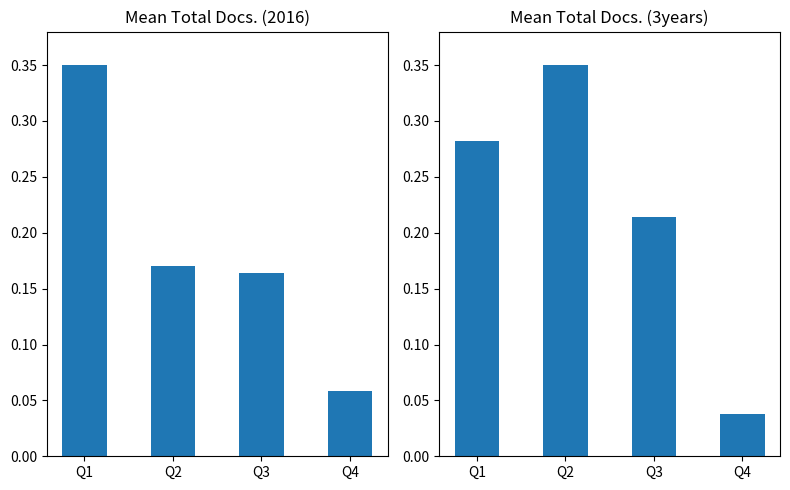

What is the total value across all series at Q2?

0.5